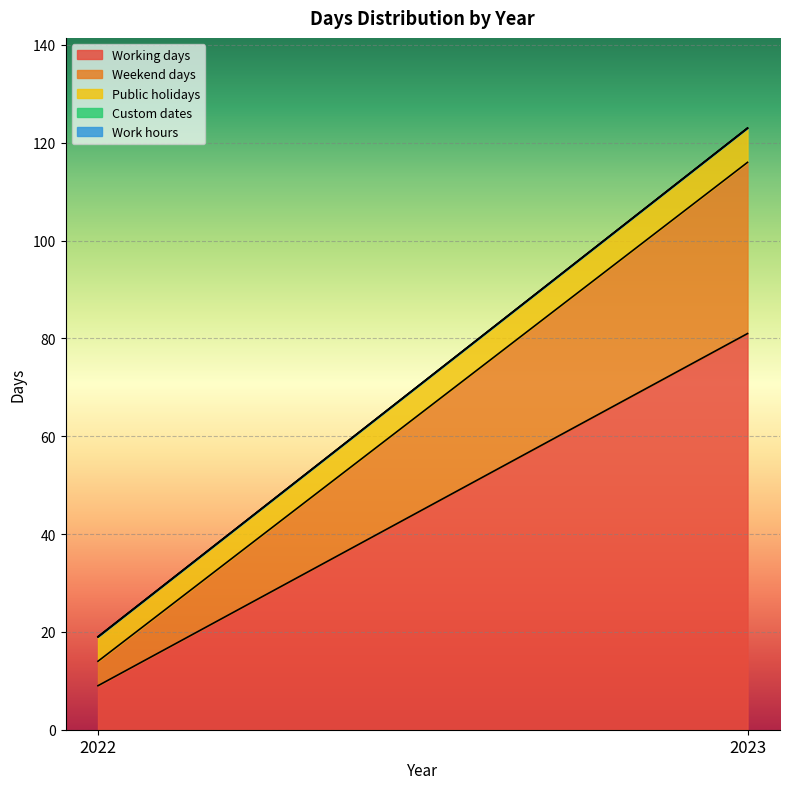

What is the spread (max minus min) of values at 2023?

81